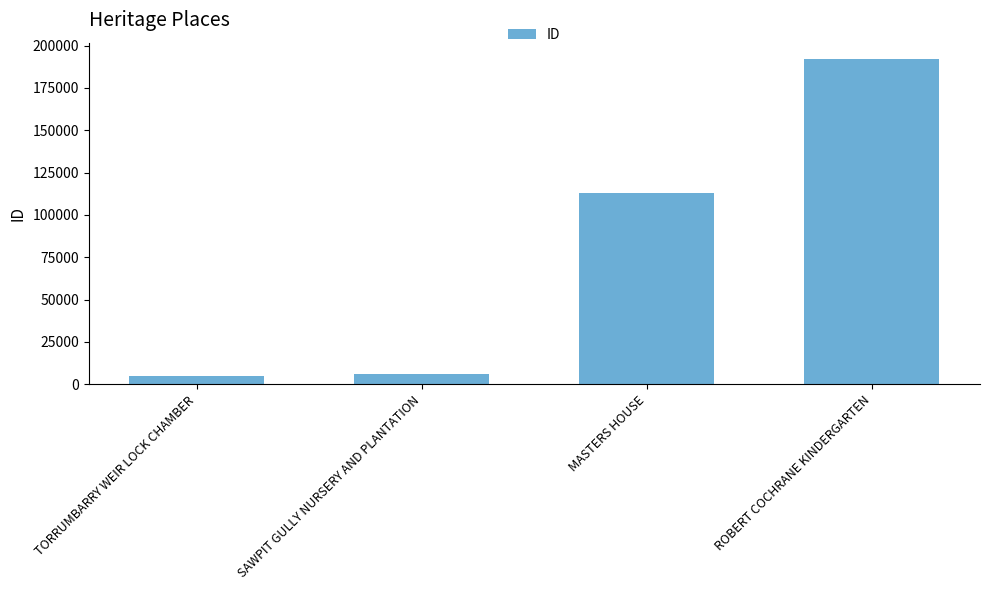

Which label corresponds to the largest value in the chart?

ROBERT COCHRANE KINDERGARTEN